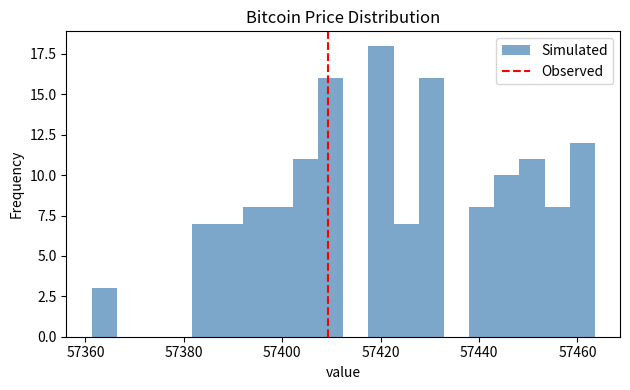

Read against the x-axis, roughly where is the centre of the tallest bar?

57420